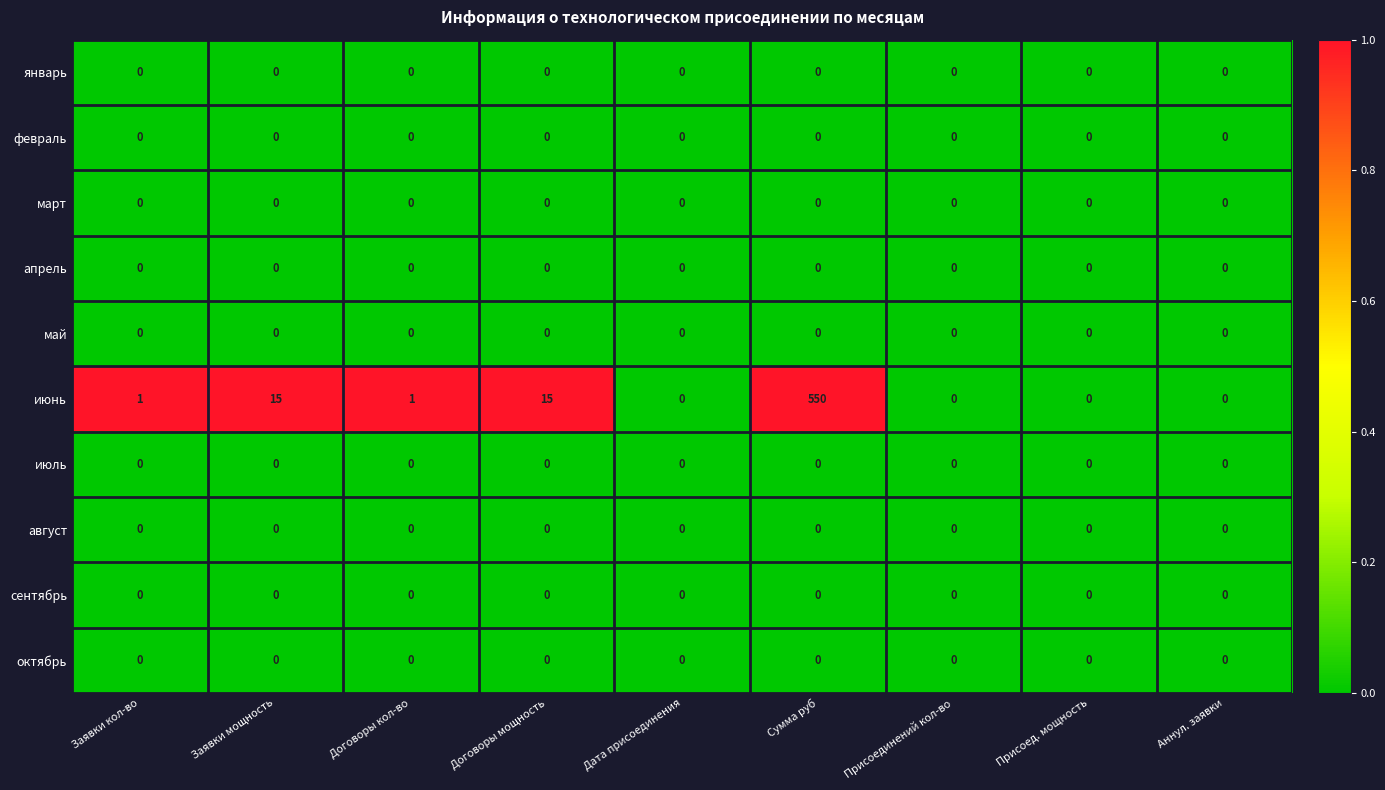

Which series has the largest total across all categories?

июнь